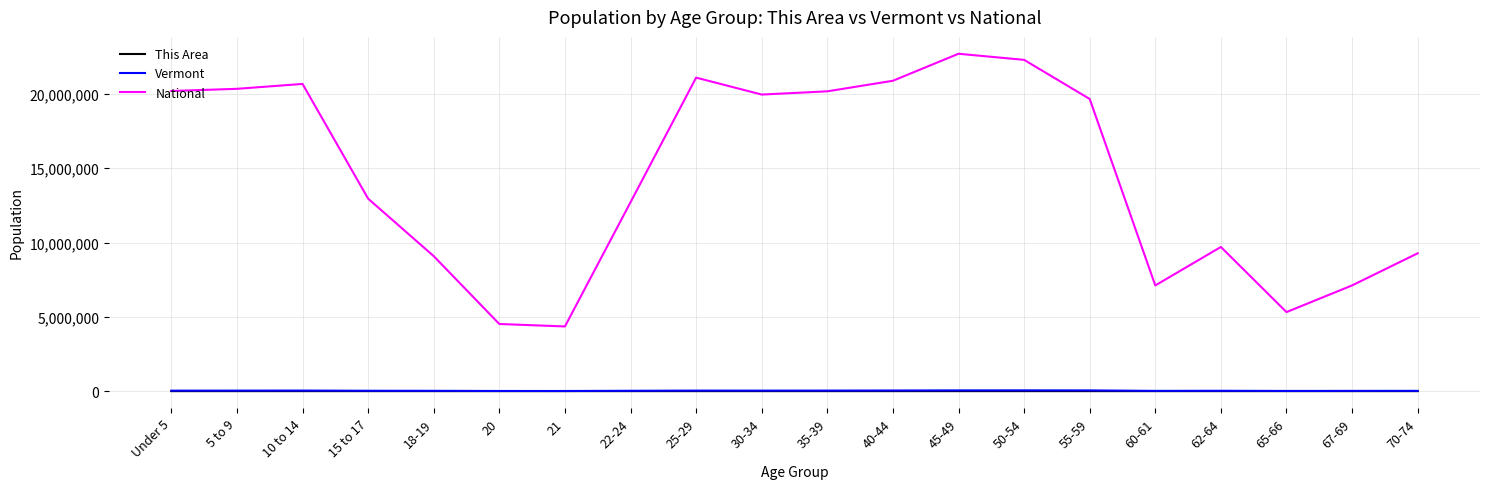

True or false: This Area and National intersect in this chart.

False